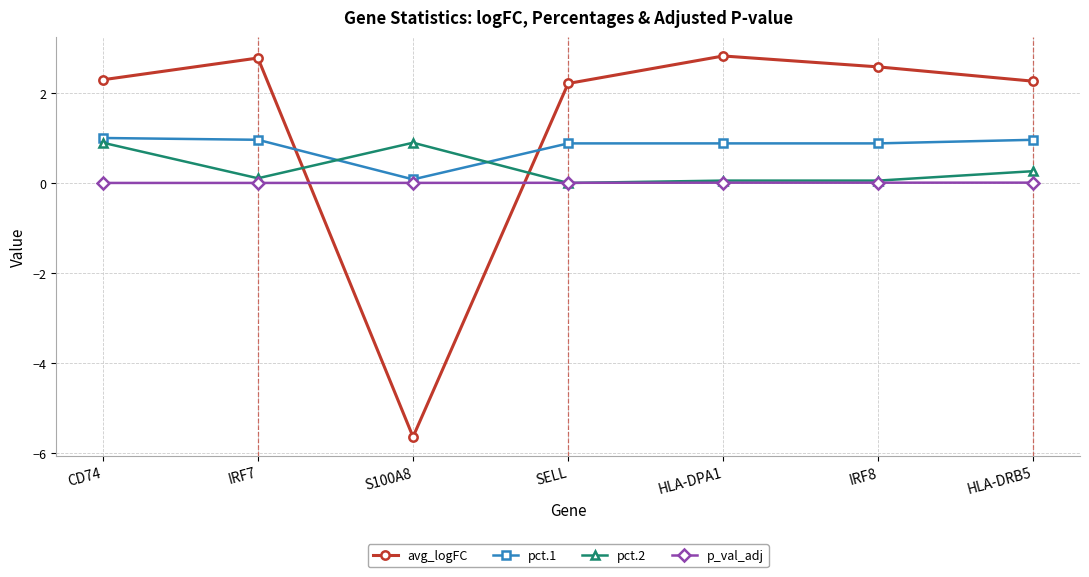

Is it true that avg_logFC equals 2.2 at SELL?

True